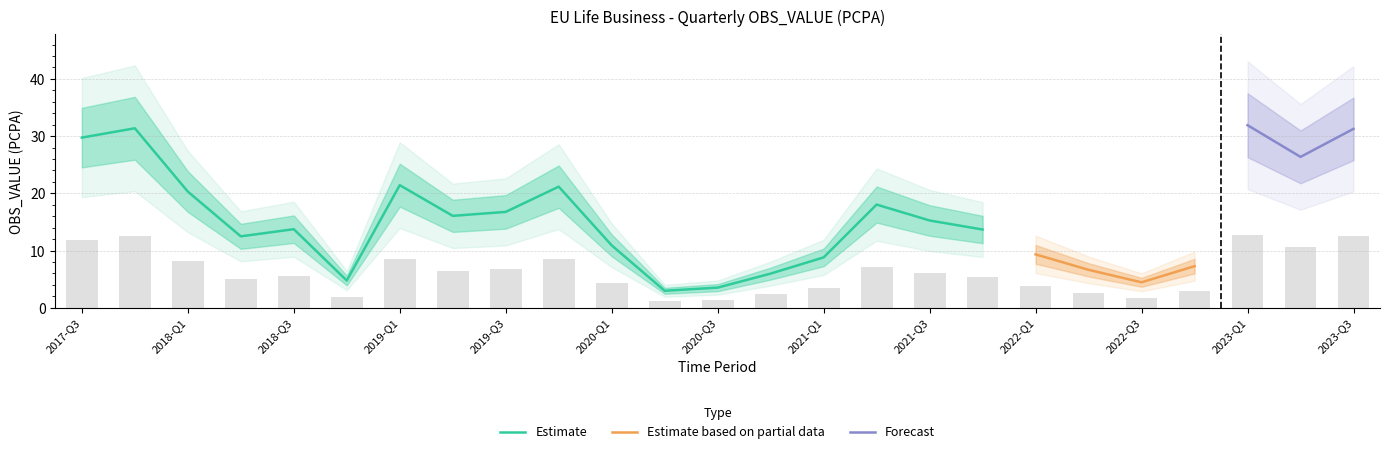

At which category does the chart reach its minimum across all series?

2020-Q2